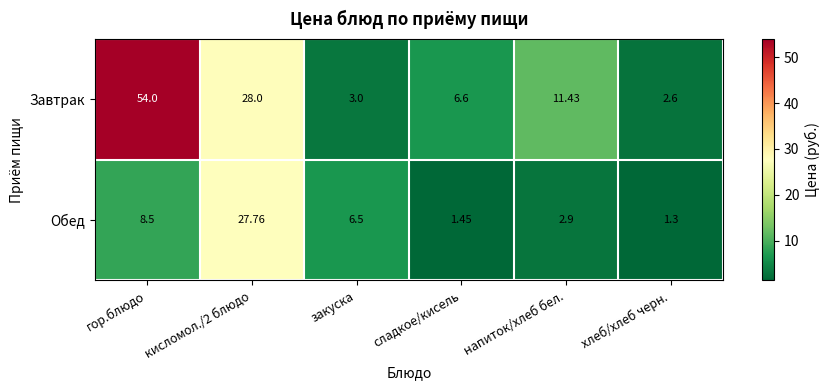

Which label corresponds to the largest value in the chart?

гор.блюдо